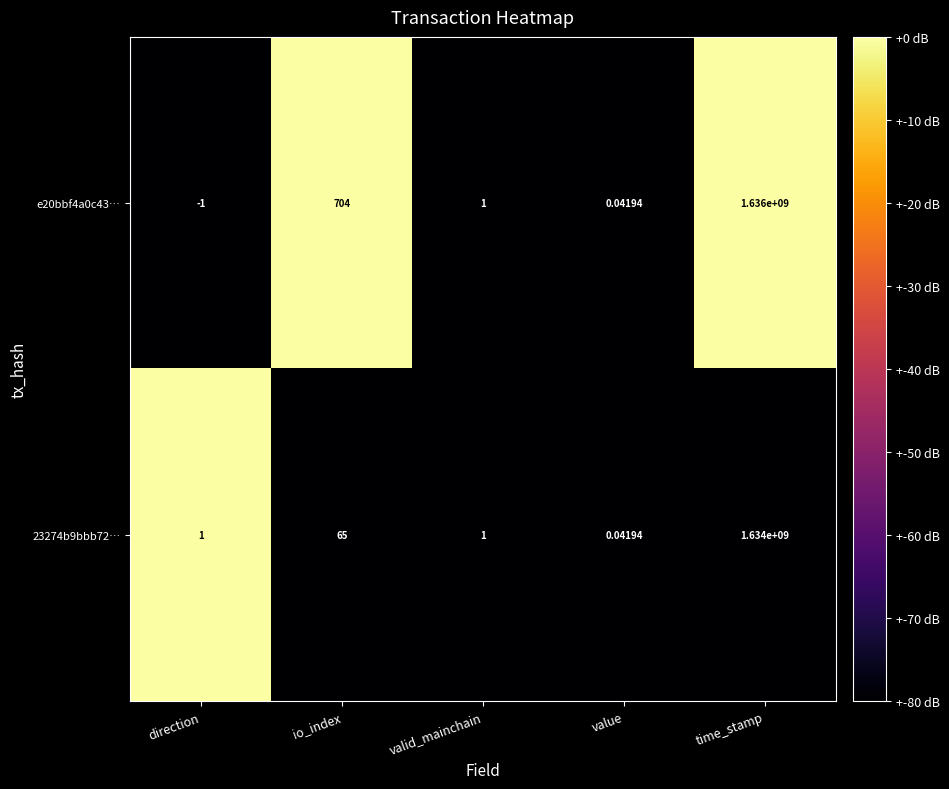

At which category is the sum across all series the highest?

time_stamp